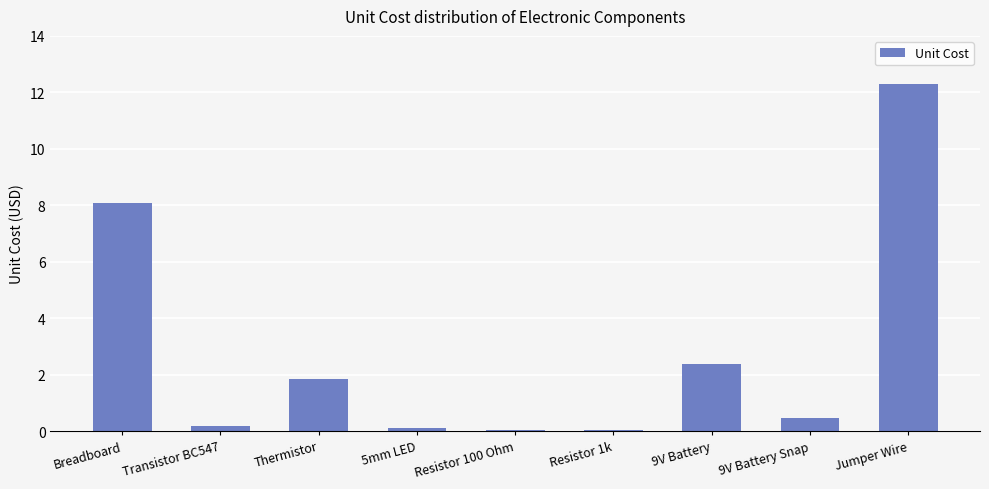

What is the maximum value shown in the chart?

12.3